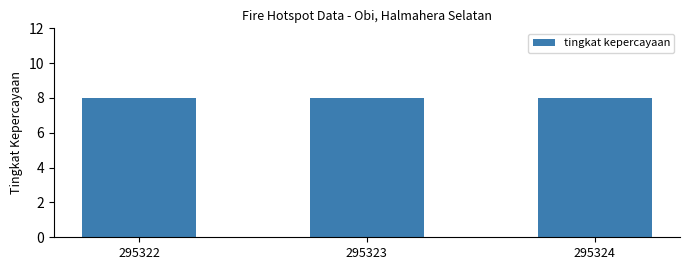

At which category does the chart reach its minimum across all series?

295324